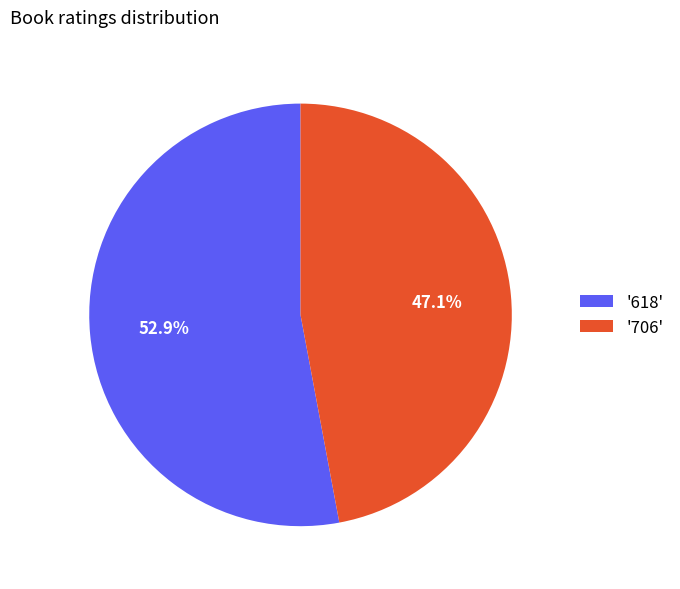

To the nearest percent, what is the average slice percentage?

50%